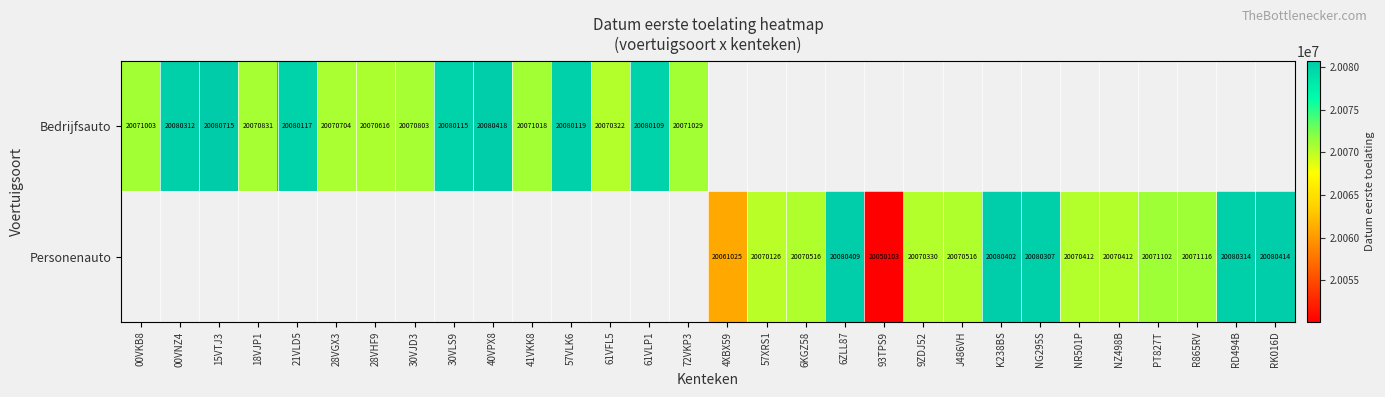

Is it true that Bedrijfsauto equals 27386375.8 at 40VPX8?

False